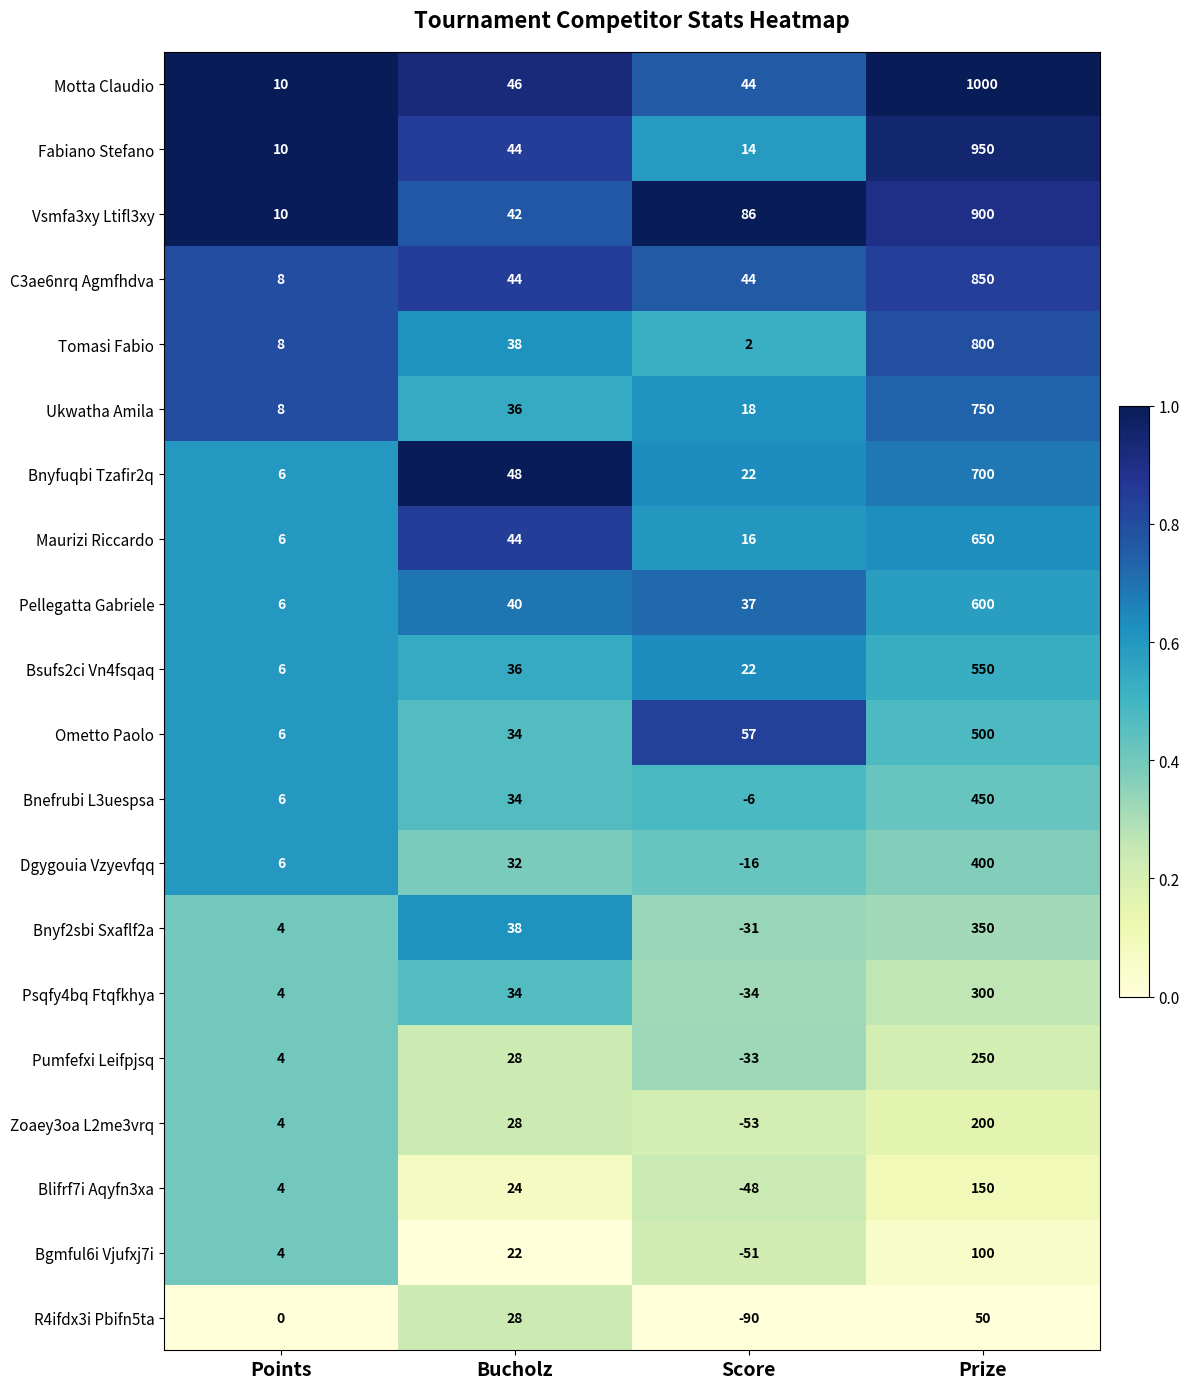

What is the total value across all series at Bucholz?

720